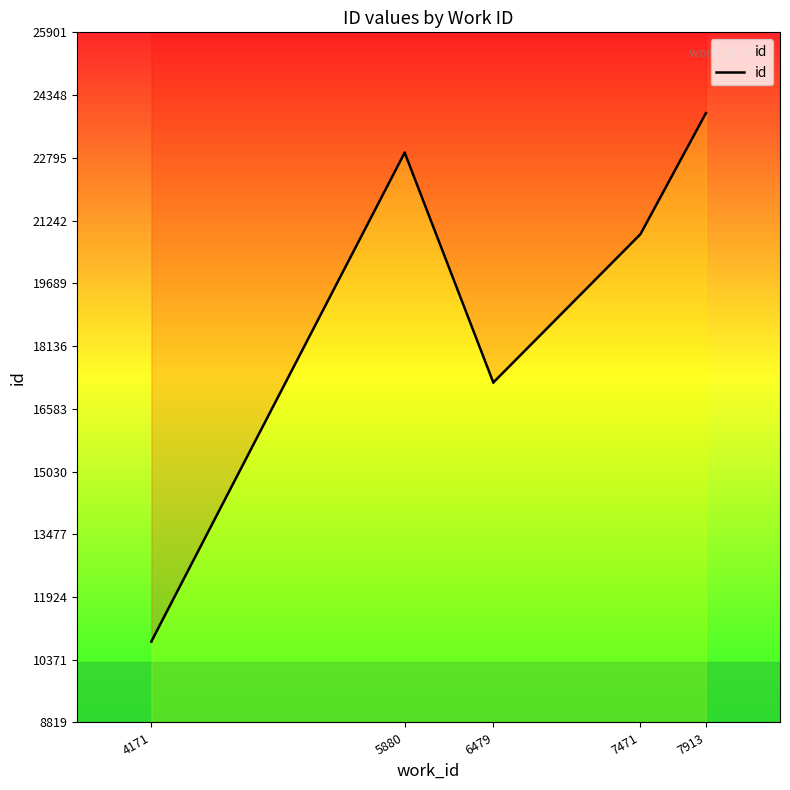

What is the difference between the second highest and minimum values?

12108